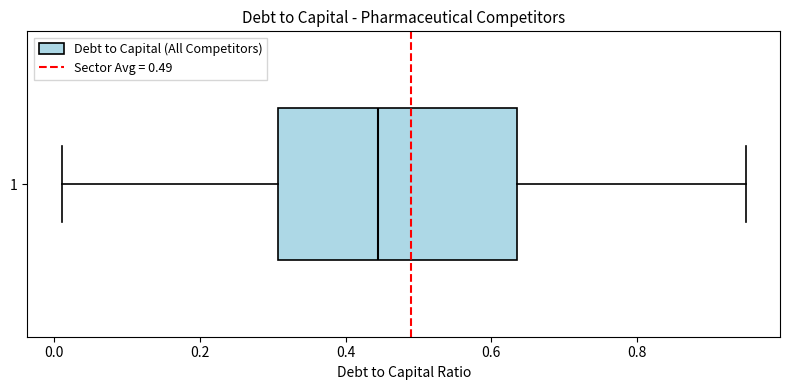

Read this box plot against the x-axis: the position of the median line, the range covered by the box, and the ends of both whiskers. The values are not printed on the chart, so give them approximately, as read against the axis.

median 0.44, box 0.30 to 0.64, whiskers 0.02 to 0.96